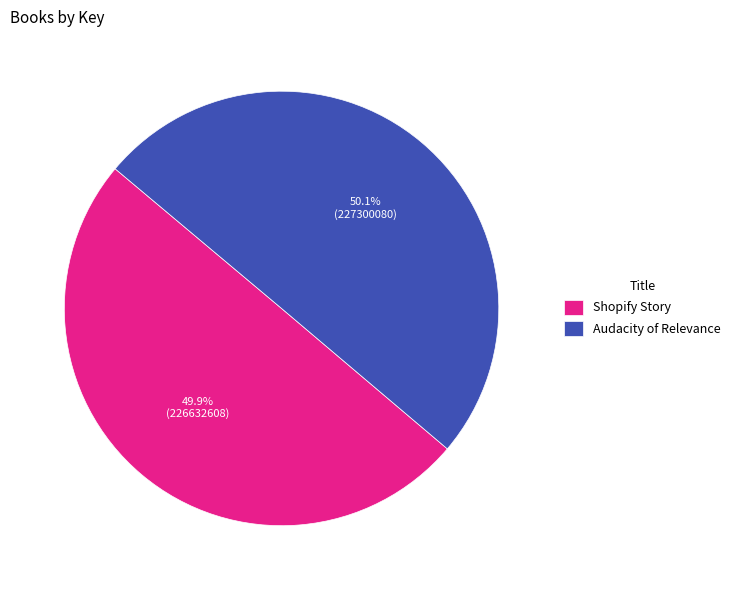

Approximately how many times larger is the value at Shopify Story compared to Audacity of Relevance?

1.0